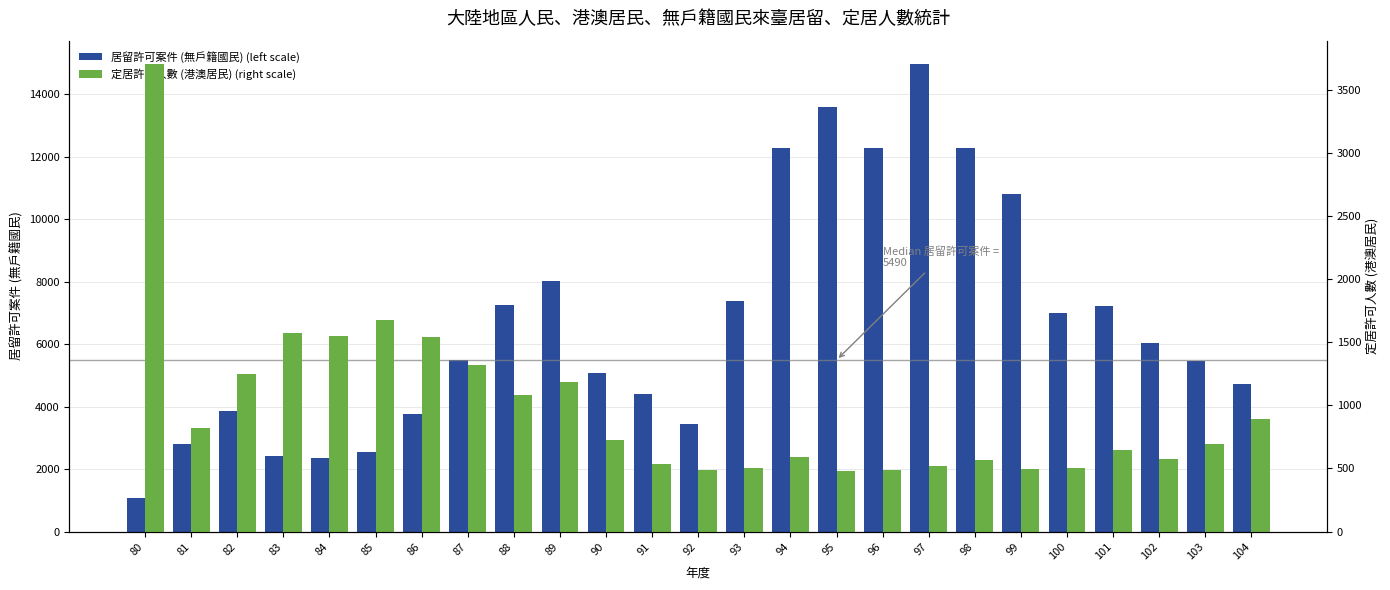

How many values in the 居留許可案件 (無戶籍國民) (left scale) series are below 5490?

12